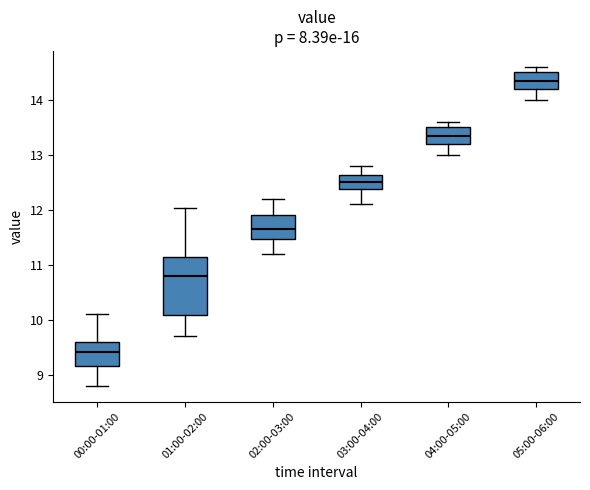

Reading left to right, transcribe this box plot: for each box, give where its median line is, the range the box spans, and where its two whiskers end, as read against the y-axis. The values are not printed on the chart, so give them approximately, as read against the axis.

00:00-01:00: median 9.4, box 9.2 to 9.6, whiskers 8.8 to 10.1
01:00-02:00: median 10.8, box 10.1 to 11.1, whiskers 9.7 to 12.0
02:00-03:00: median 11.7, box 11.5 to 11.9, whiskers 11.2 to 12.2
03:00-04:00: median 12.5, box 12.4 to 12.6, whiskers 12.1 to 12.8
04:00-05:00: median 13.4, box 13.2 to 13.5, whiskers 13.0 to 13.6
05:00-06:00: median 14.4, box 14.2 to 14.5, whiskers 14.0 to 14.6